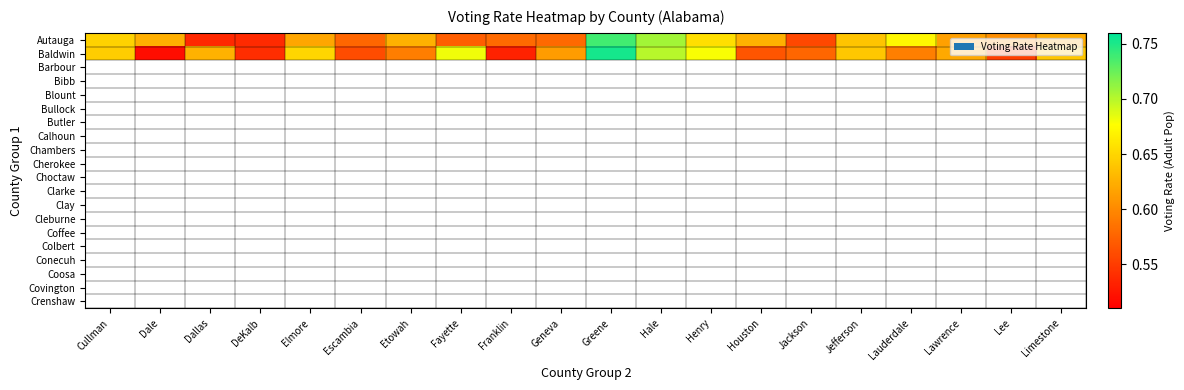

How many data points does each series have?

20